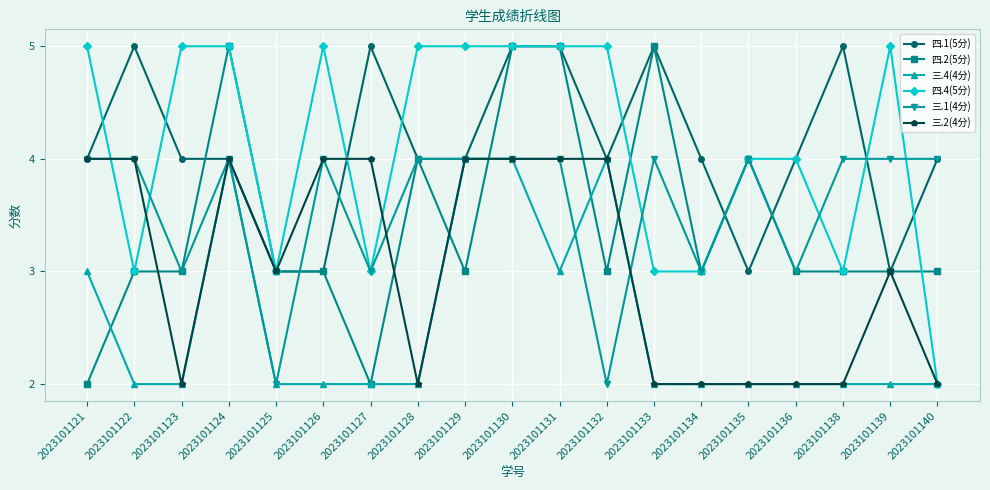

What is the highest value of the 四.4(5分) series?

5